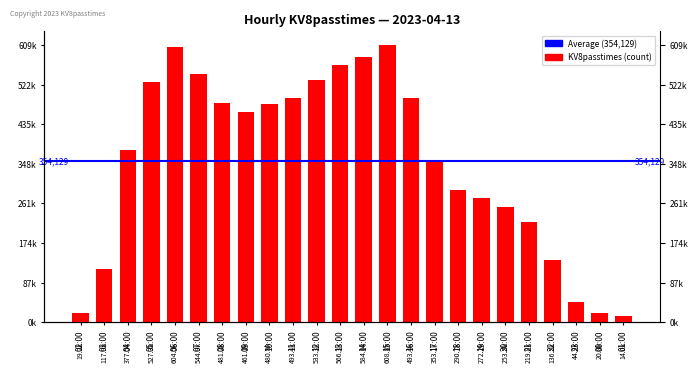

What is the difference between the maximum and minimum values?

594773